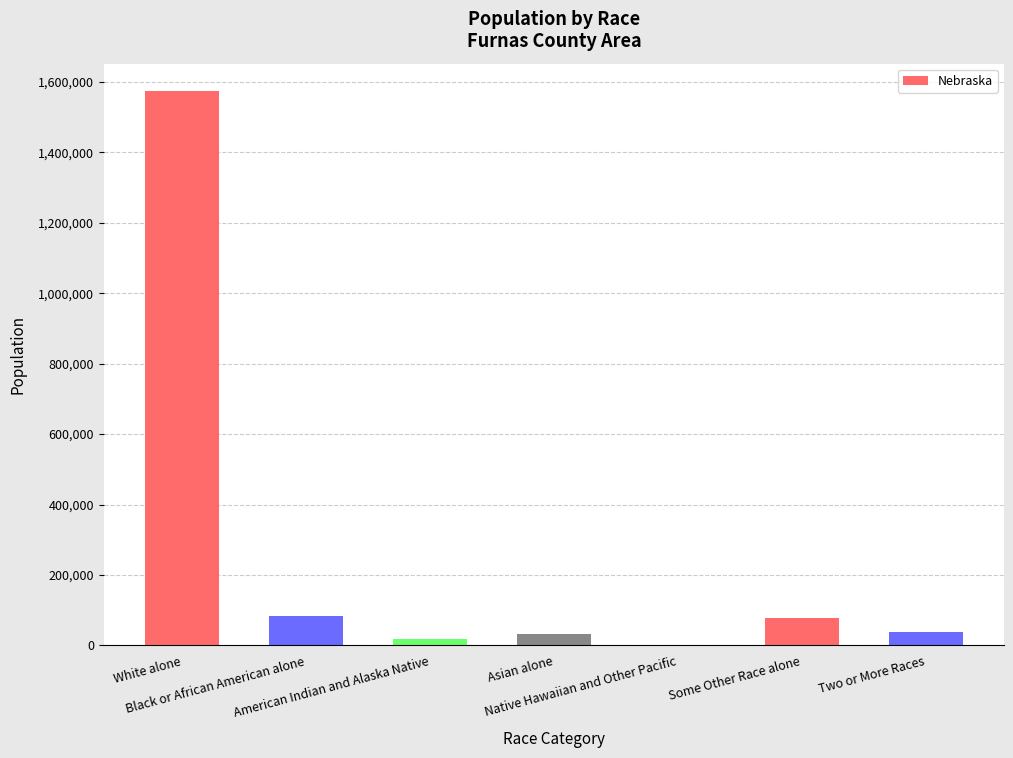

What is the maximum value shown in the chart?

1572838